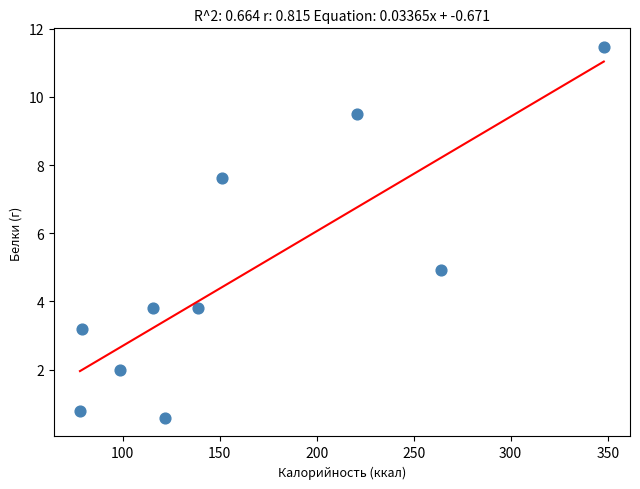

What Y value in the scatter plot is closest to 6?

4.9